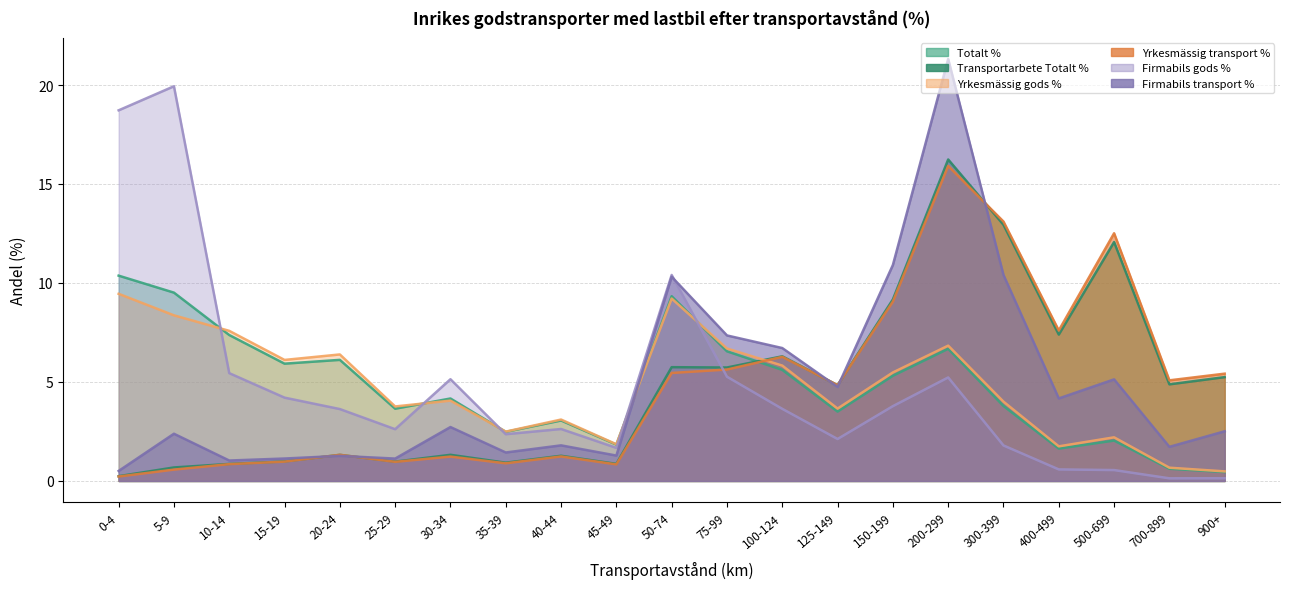

At how many categories does at least one series exceed 1?

21